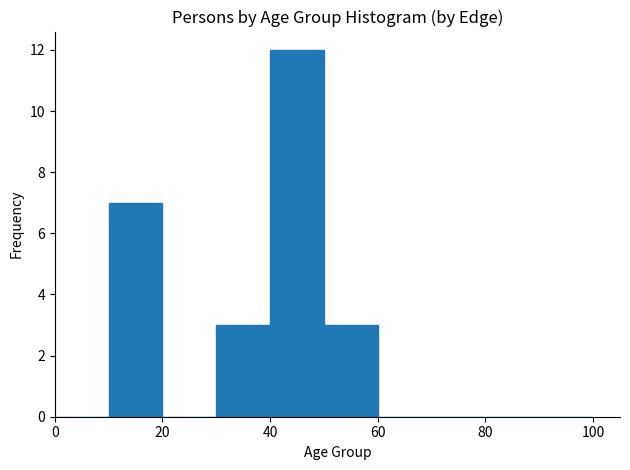

What is the height of the bar covering 10 to 20 on the x-axis? The values are not printed on the chart, so give them approximately, as read against the axis.

7